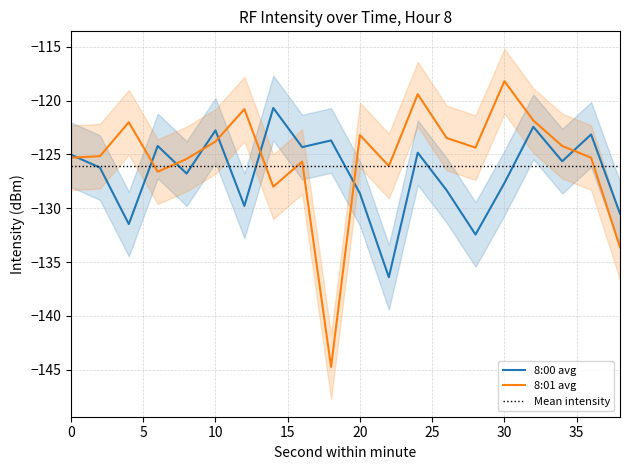

Which series has the largest range (max minus min)?

8:01 avg